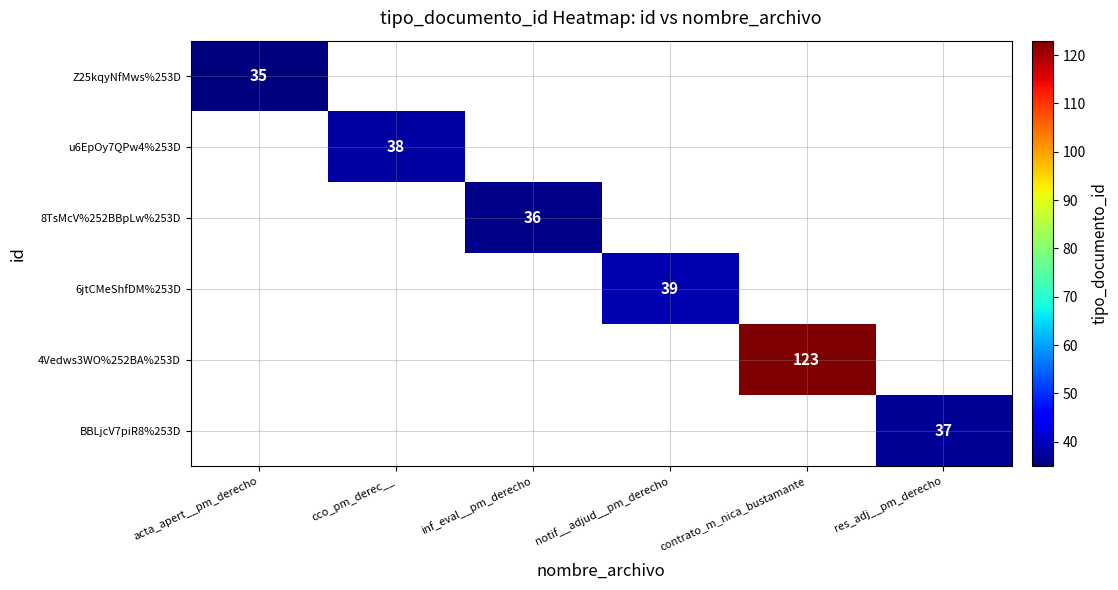

Is it true that u6EpOy7QPw4%253D equals 57 at cco_pm_derec__?

False